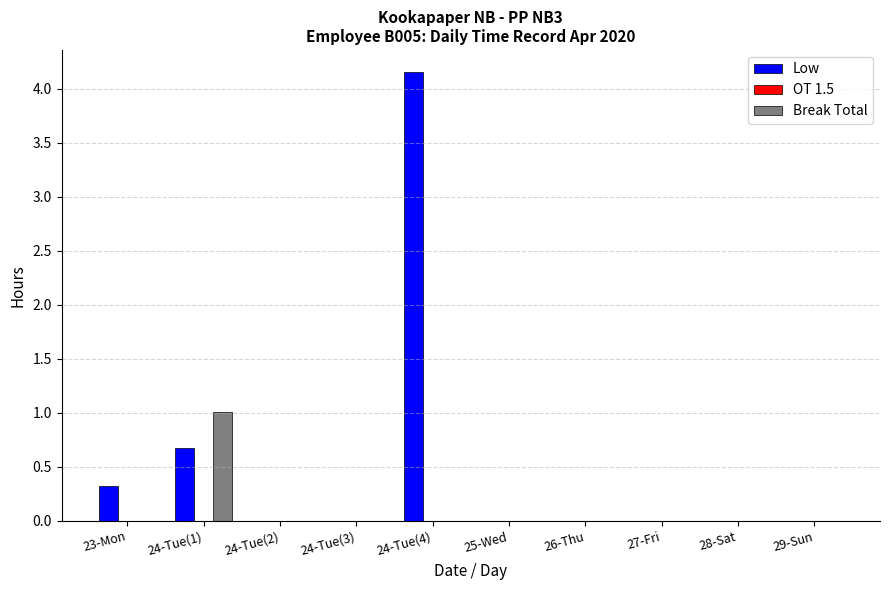

How many groups of bars are there?

10